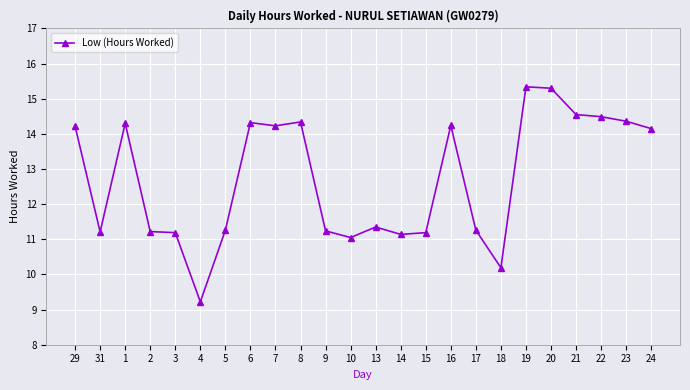

At which category does the data reach its first local peak?

1